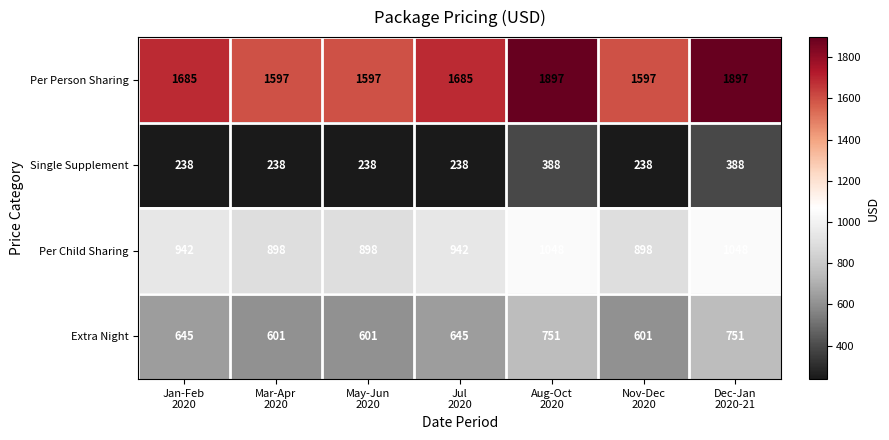

What is the difference between the highest and lowest values at Jan-Feb
2020?

1447